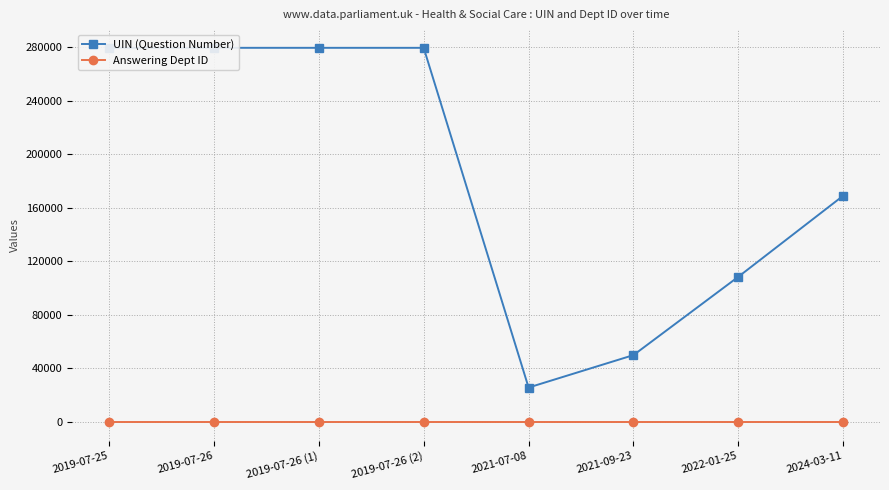

The Answering Dept ID series shows 28 at 2019-07-26 (1). True or false?

False